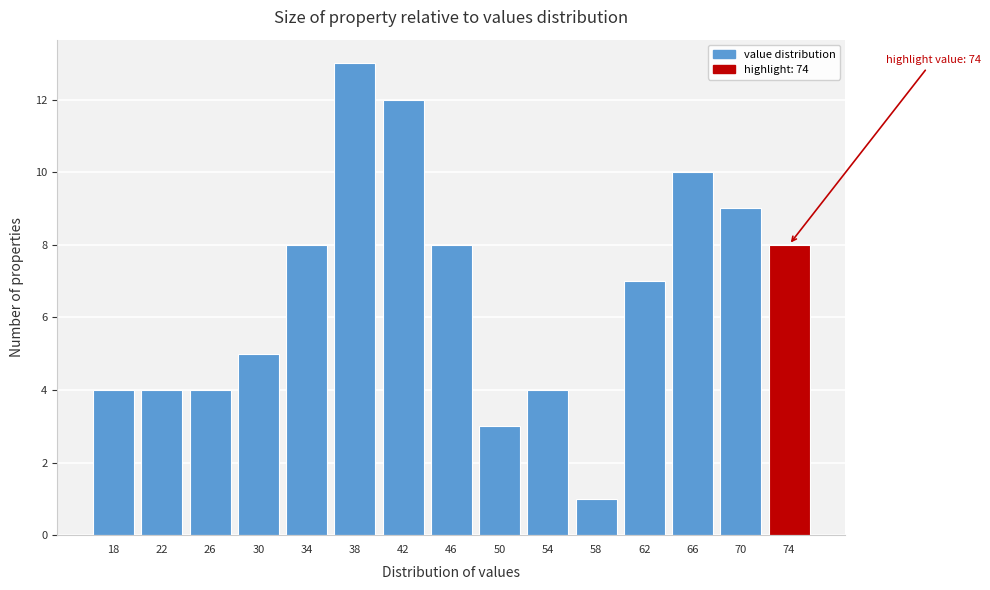

Reading right to left, what are all the values shown in this chart?

8	9	10	7	1	4	3	8	12	13	8	5	4	4	4